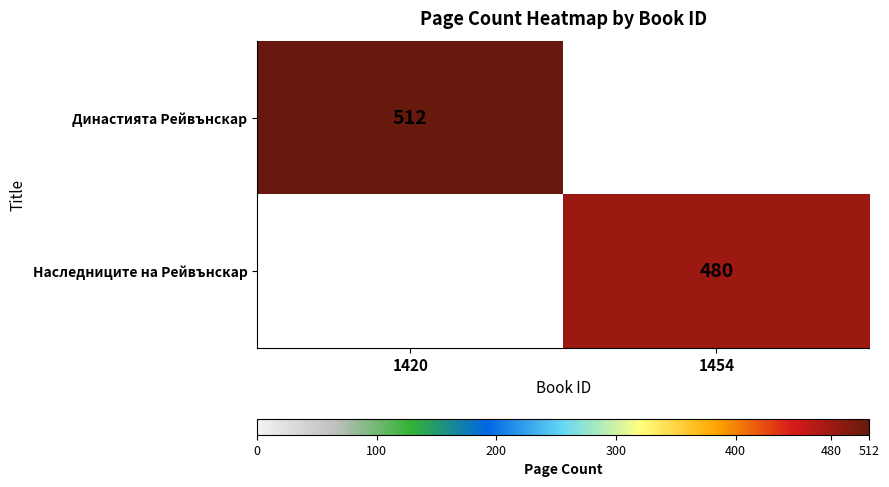

At which category is the sum across all series the highest?

1420